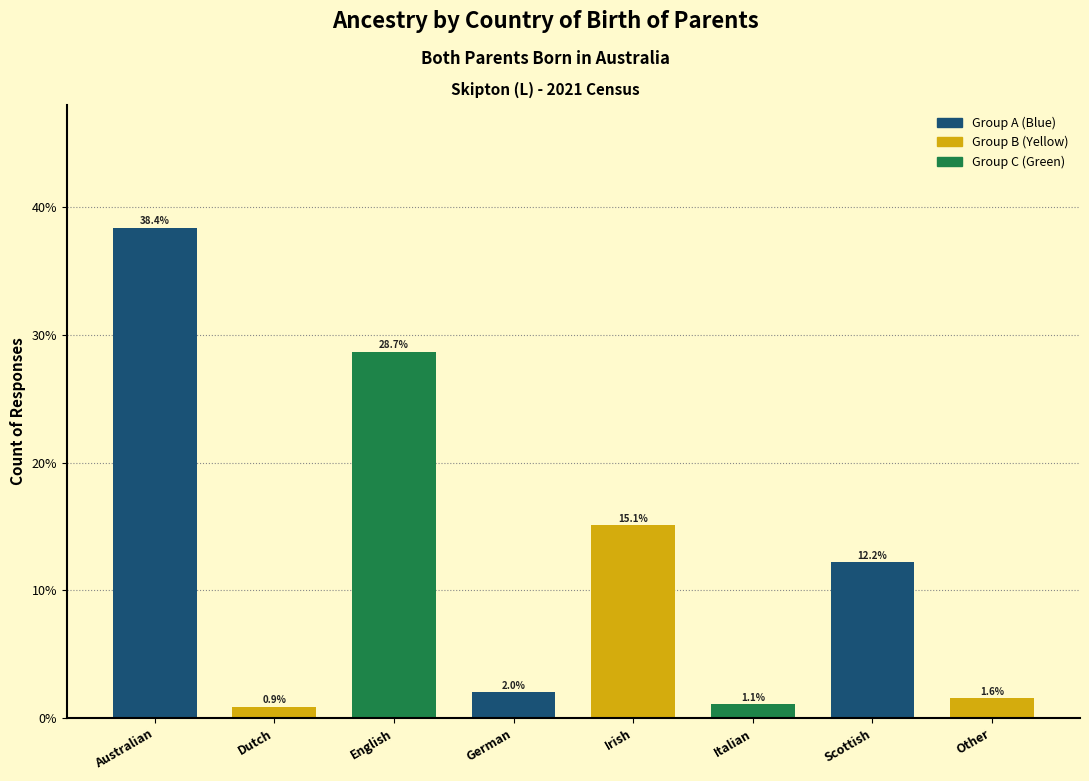

Reading right to left, what are all the values shown in this chart?

Other=1.6	Scottish=12.2	Italian=1.1	Irish=15.1	German=2.0	English=28.7	Dutch=0.9	Australian=38.4